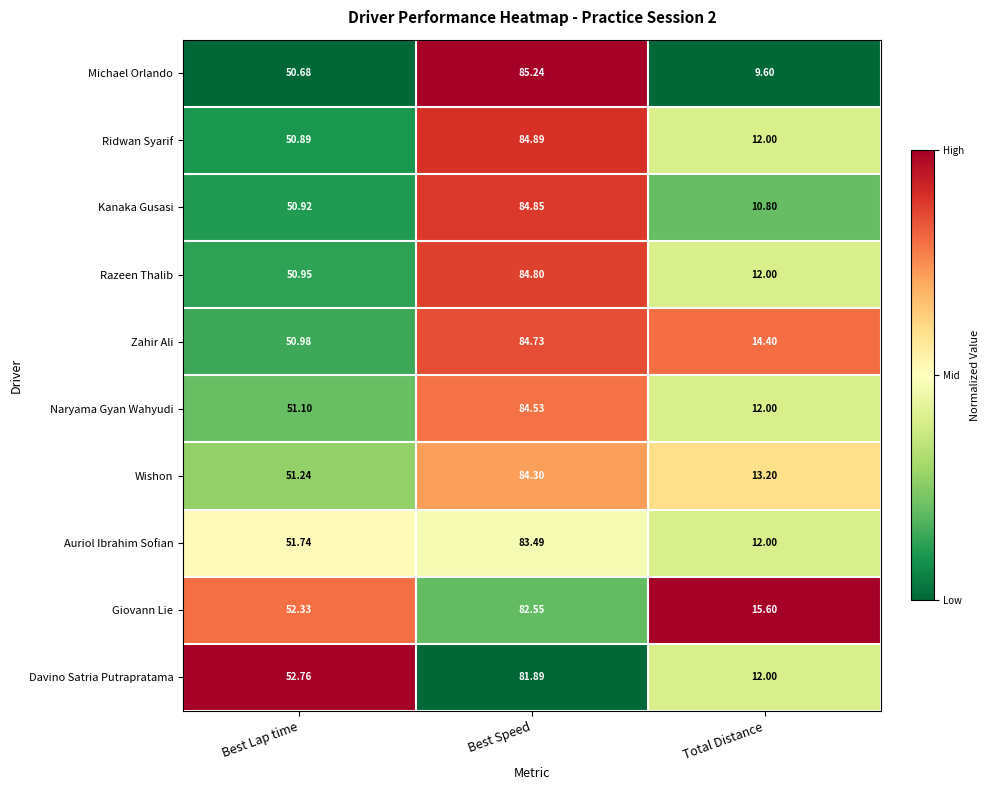

List the series in order of their peak value, lowest first.

Davino Satria Putrapratama, Giovann Lie, Auriol Ibrahim Sofian, Wishon, Naryama Gyan Wahyudi, Zahir Ali, Razeen Thalib, Kanaka Gusasi, Ridwan Syarif, Michael Orlando